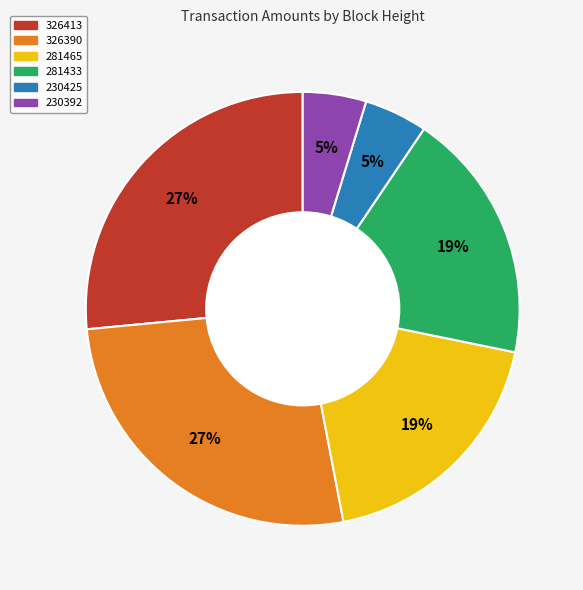

Do 230392 and 326413 together represent more than half of the pie?

No